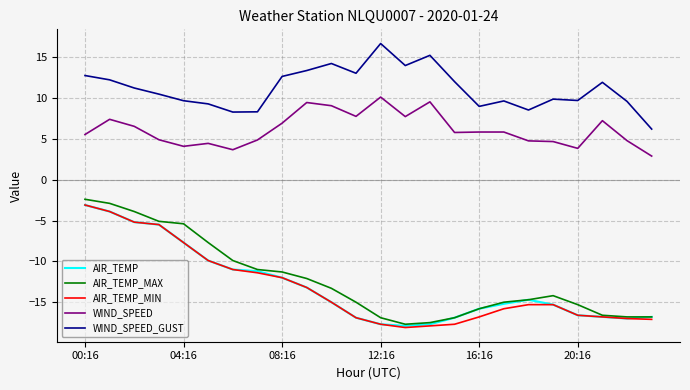

What is the difference between the maximum and second lowest values in the WIND_SPEED series?

6.4